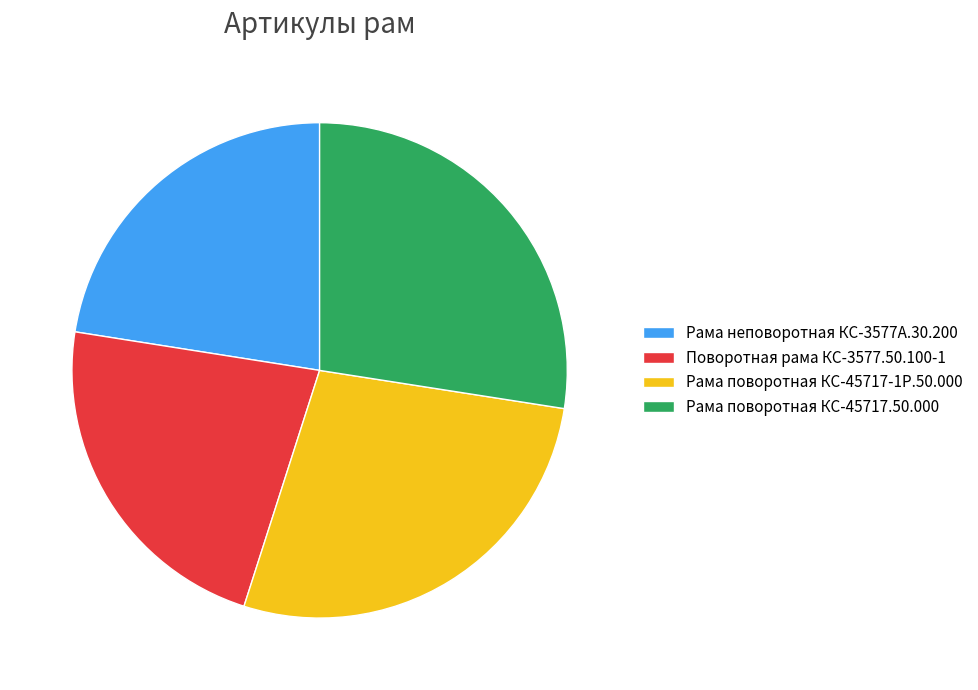

The Рама поворотная КС-45717.50.000 slice represents 27% of the pie. True or false?

True